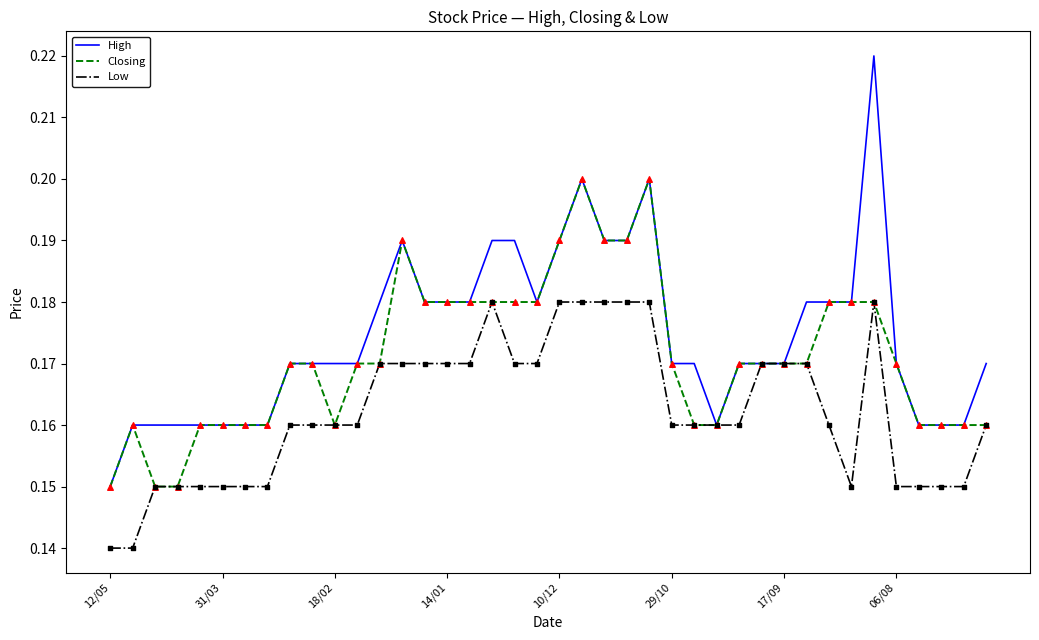

Which series has the largest range (max minus min)?

High